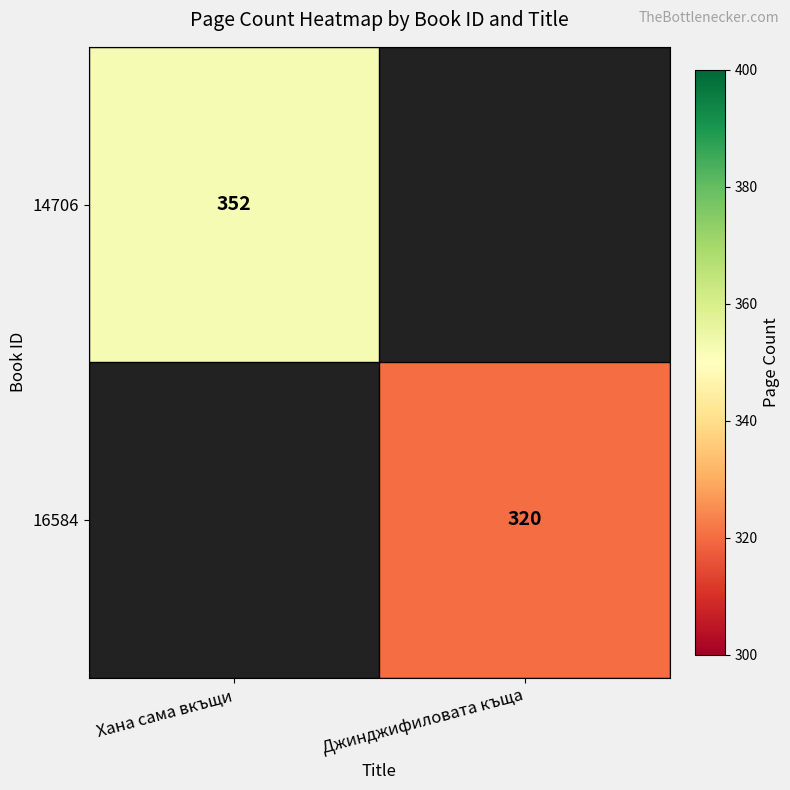

The 14706 series shows 352 at Хана сама вкъщи. True or false?

True